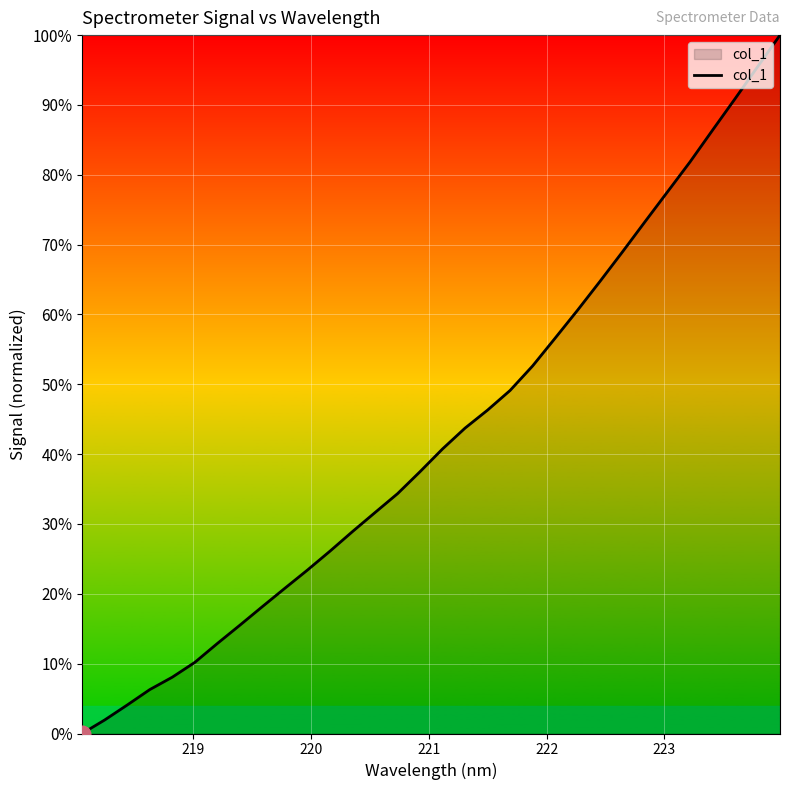

Reading right to left, what are all the values shown in this chart?

100.0	95.5	90.9	86.4	81.9	77.6	73.3	69.0	64.8	60.6	56.6	52.6	49.1	46.3	43.7	40.7	37.5	34.3	31.6	28.9	26.1	23.4	20.8	18.2	15.5	12.9	10.2	8.1	6.3	4.1	1.9	0.0